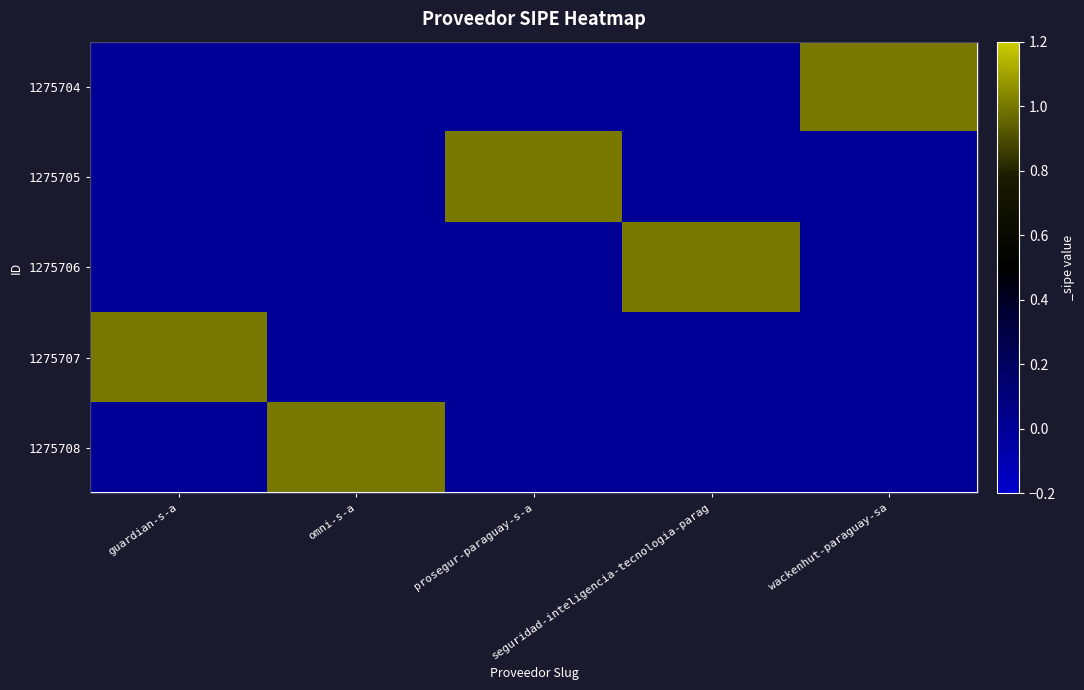

Which series has the largest range (max minus min)?

1275704